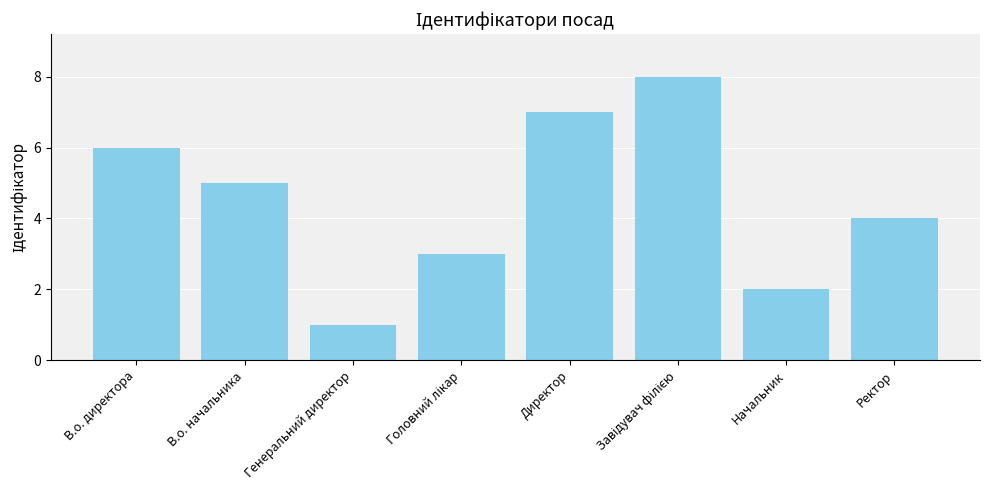

What is the label of the 3rd bar from the left?

Генеральний директор